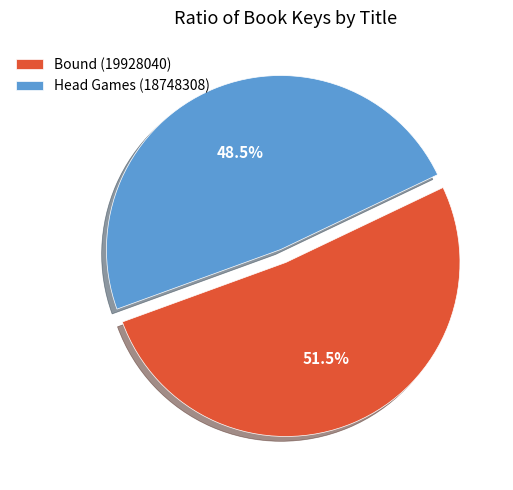

What percentage is NOT represented by Head Games (18748308)?

51.5%